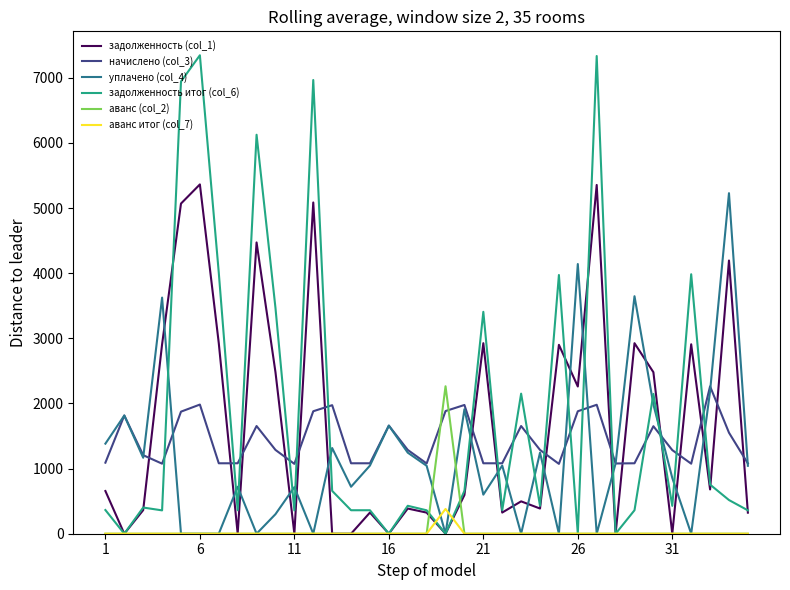

What is the maximum value shown in the chart?

7345.9